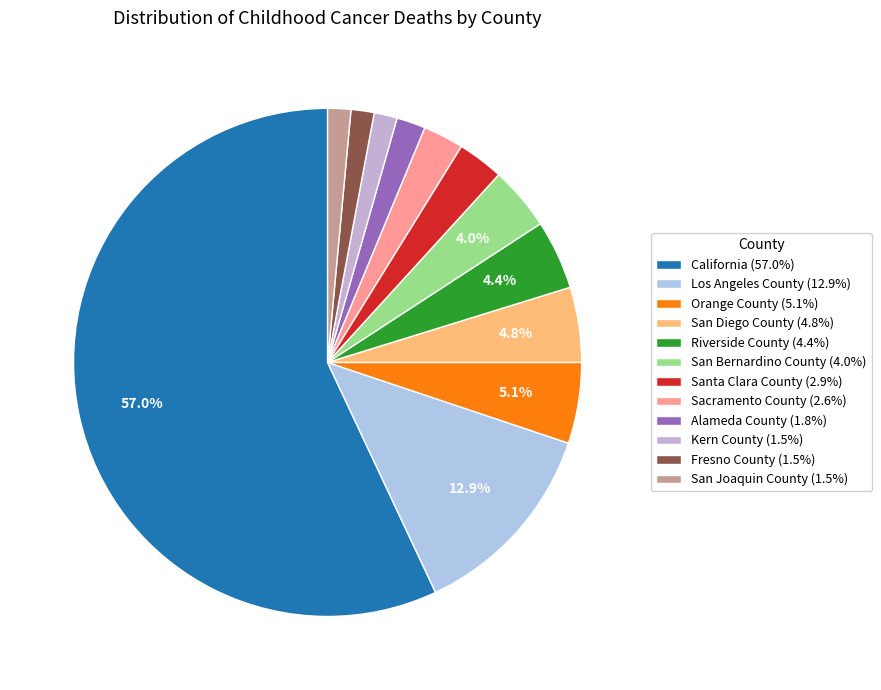

To the nearest percent, what is the difference between the Sacramento County and San Joaquin County slice percentages?

1%